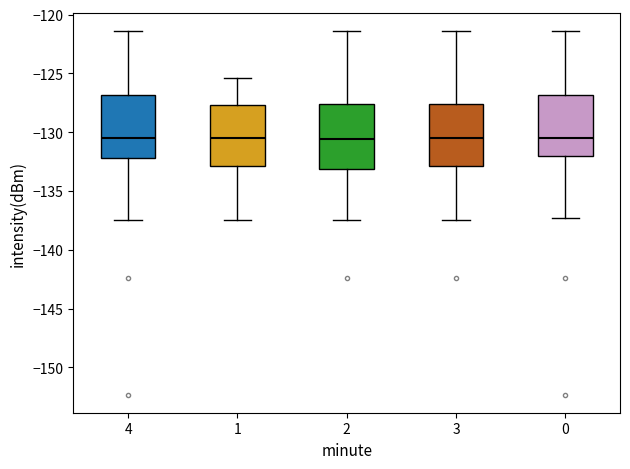

Reading left to right, transcribe this box plot: for each box, give where its median line is, the range the box spans, and where its two whiskers end, as read against the y-axis. The values are not printed on the chart, so give them approximately, as read against the axis.

4: median -130.5, box -132.0 to -127.0, whiskers -137.5 to -121.5
1: median -130.5, box -133.0 to -127.5, whiskers -137.5 to -125.5
2: median -130.5, box -133.0 to -127.5, whiskers -137.5 to -121.5
3: median -130.5, box -133.0 to -127.5, whiskers -137.5 to -121.5
0: median -130.5, box -132.0 to -127.0, whiskers -137.5 to -121.5